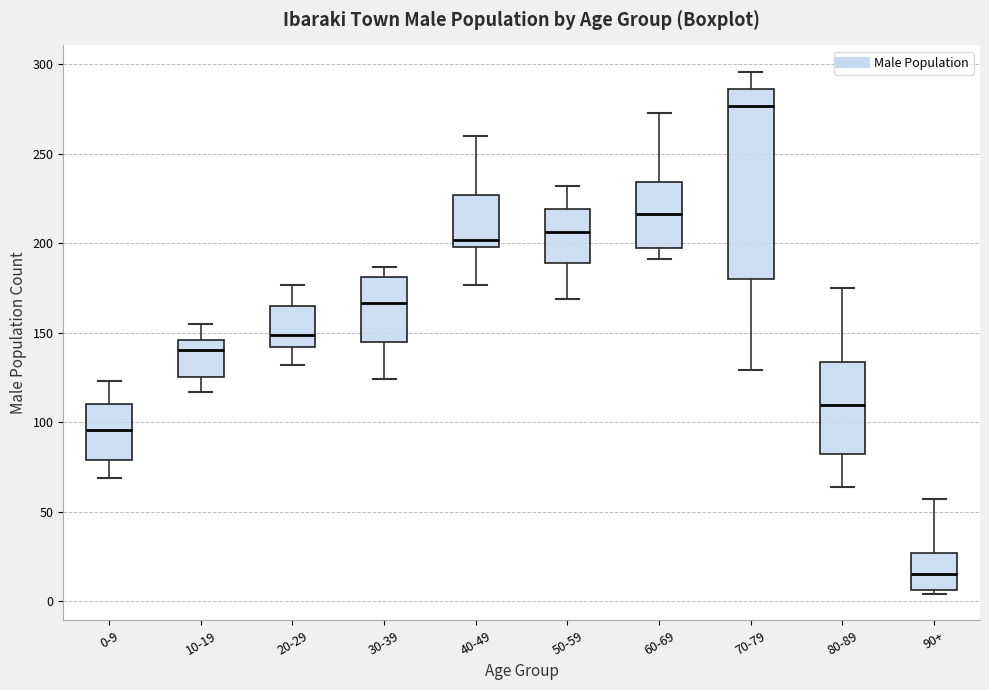

Comparing the boxes themselves (not the whiskers), which one is the tallest?

70-79